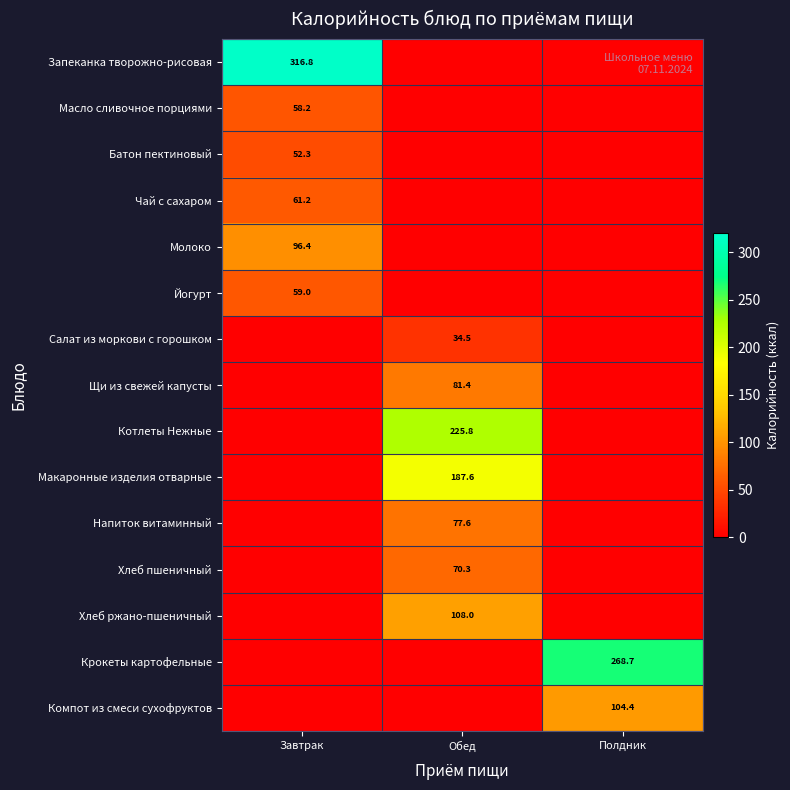

At which category does the chart reach its peak across all series?

Завтрак